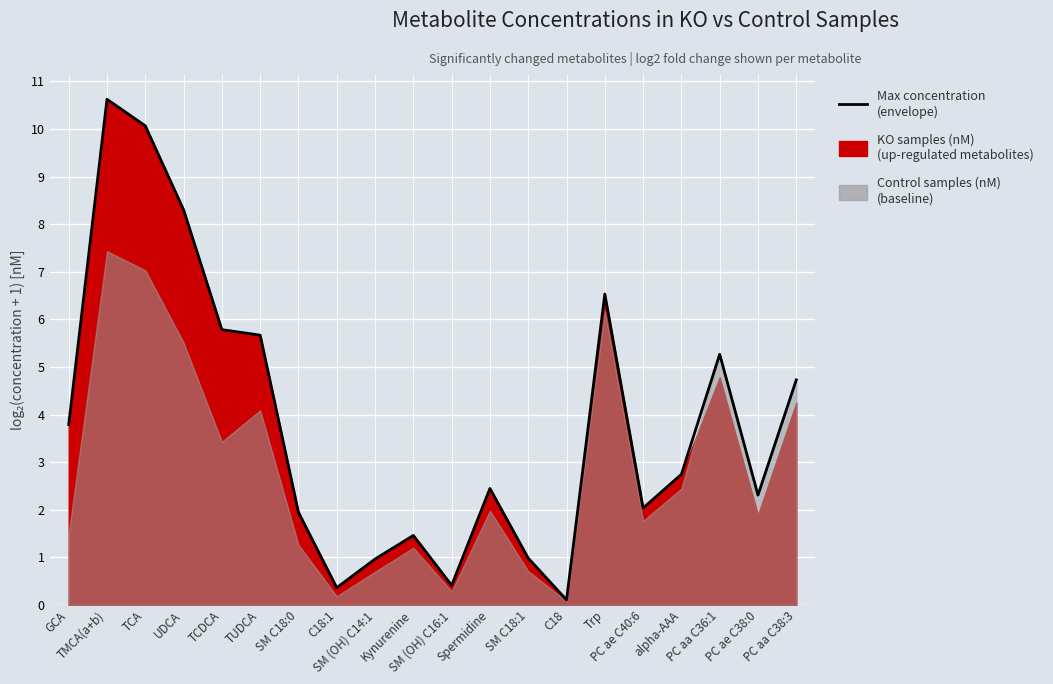

True or false: the data shows 8.3 at UDCA.

True